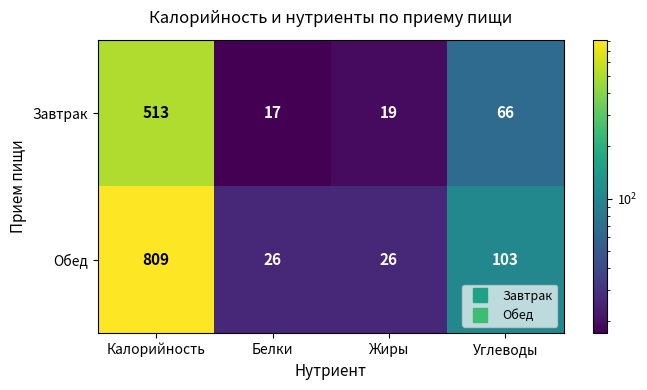

At which category is the sum across all series the highest?

Калорийность